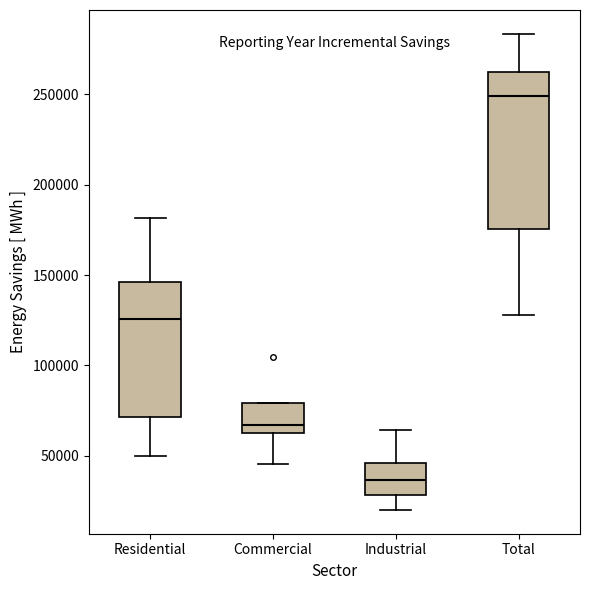

Reading left to right, transcribe this box plot: for each box, give where its median line is, the range the box spans, and where its two whiskers end, as read against the y-axis. The values are not printed on the chart, so give them approximately, as read against the axis.

Residential: median 125000, box 70000 to 145000, whiskers 50000 to 180000
Commercial: median 65000, box 60000 to 80000, whiskers 45000 to 80000
Industrial: median 35000, box 30000 to 45000, whiskers 20000 to 65000
Total: median 250000, box 175000 to 260000, whiskers 130000 to 285000